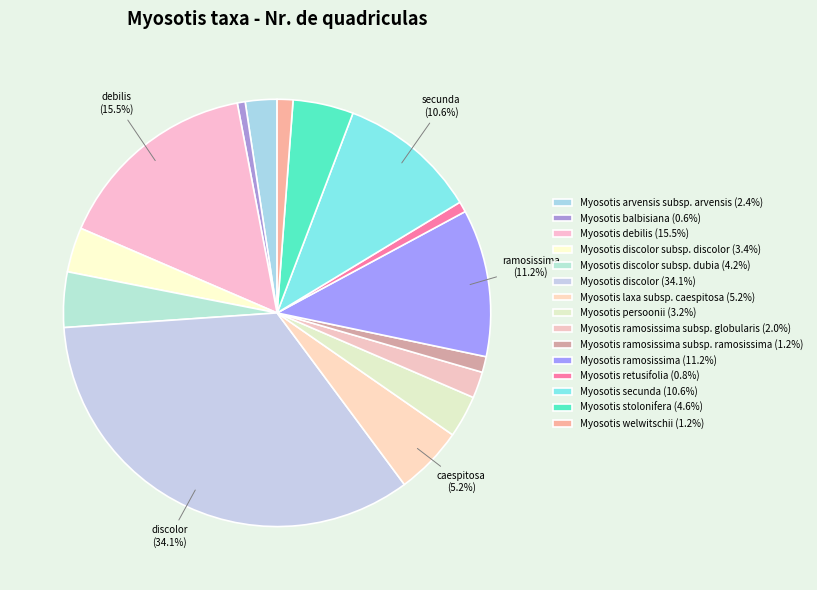

Is there a majority slice in this chart?

No